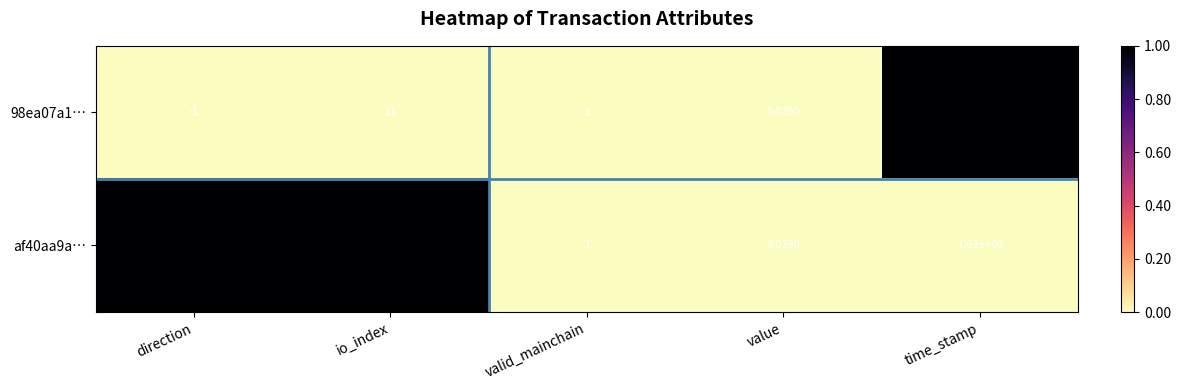

Is the value of af40aa9a… at value greater than the value of 98ea07a1… at direction?

Yes